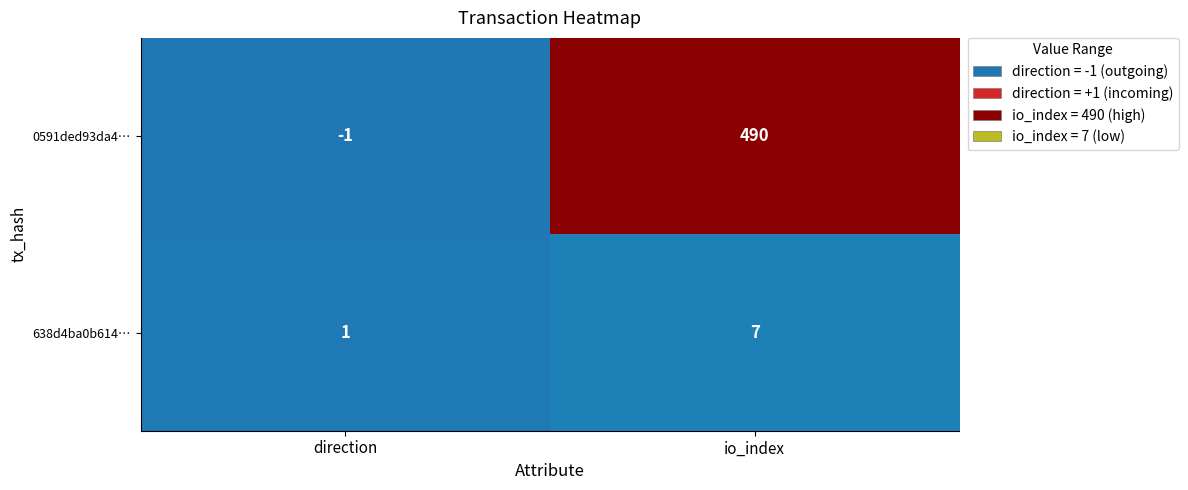

At which category is the sum across all series the highest?

io_index